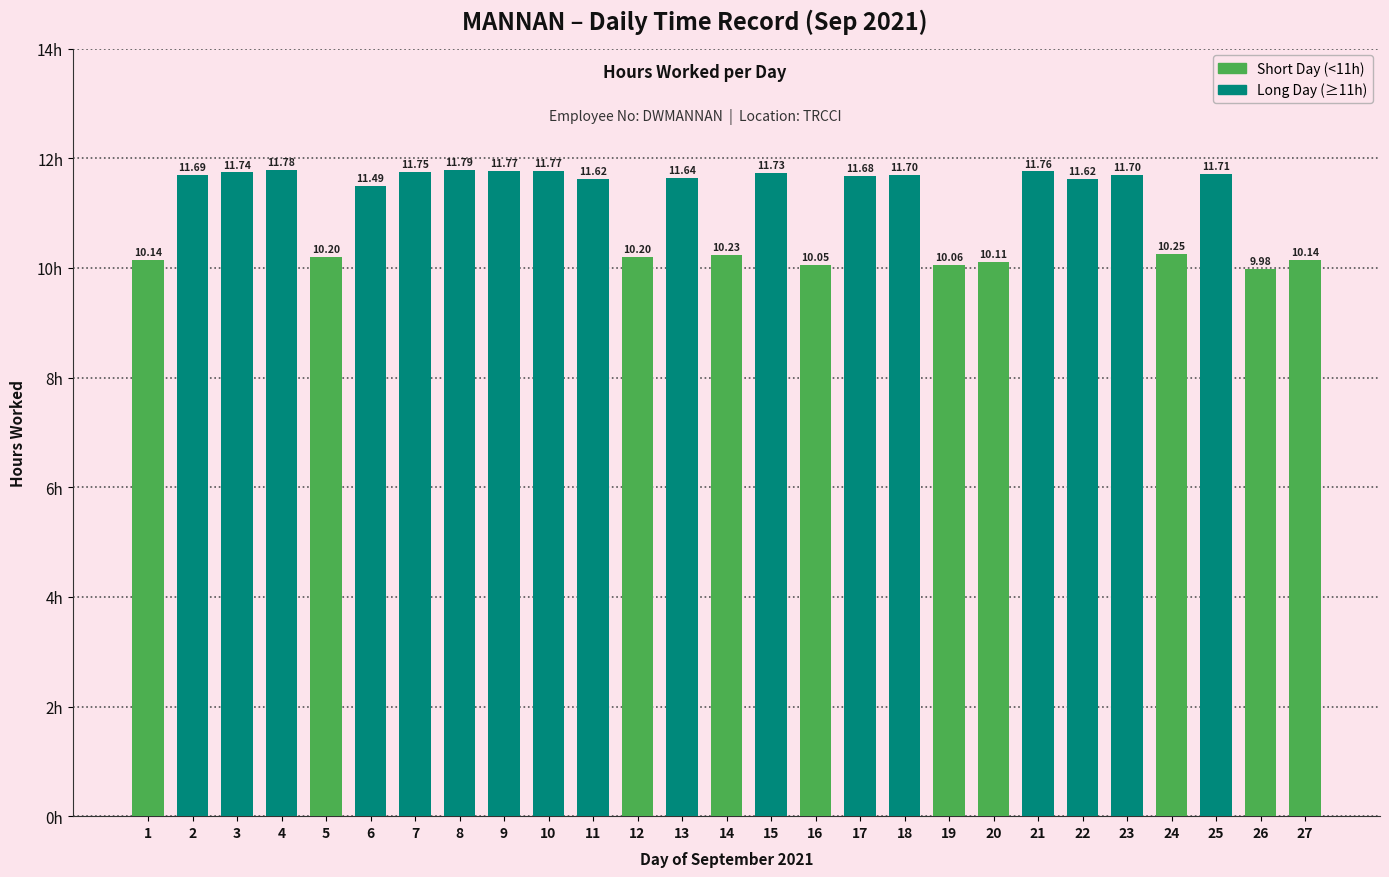

The chart shows a value of 14.3 at 26. True or false?

False